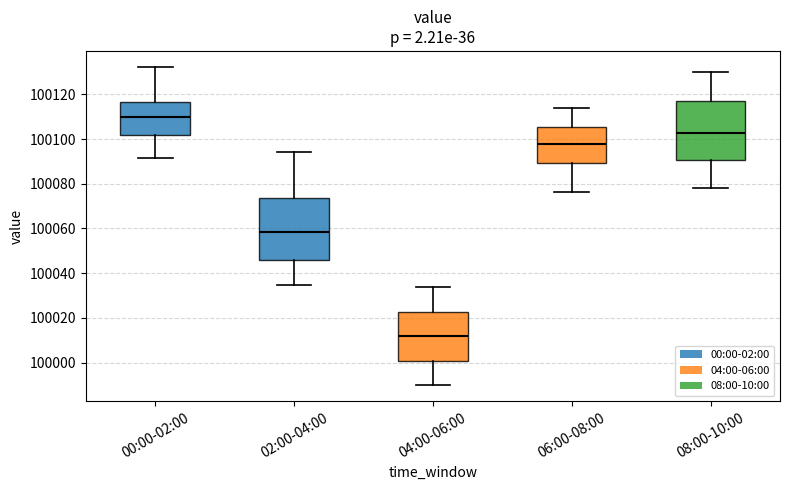

Reading left to right, transcribe this box plot: for each box, give where its median line is, the range the box spans, and where its two whiskers end, as read against the y-axis. The values are not printed on the chart, so give them approximately, as read against the axis.

00:00-02:00: median 100110, box 100102 to 100116, whiskers 100092 to 100132
02:00-04:00: median 100058, box 100046 to 100074, whiskers 100034 to 100094
04:00-06:00: median 100012, box 100000 to 100022, whiskers 99990 to 100034
06:00-08:00: median 100098, box 100090 to 100106, whiskers 100076 to 100114
08:00-10:00: median 100102, box 100090 to 100118, whiskers 100078 to 100130